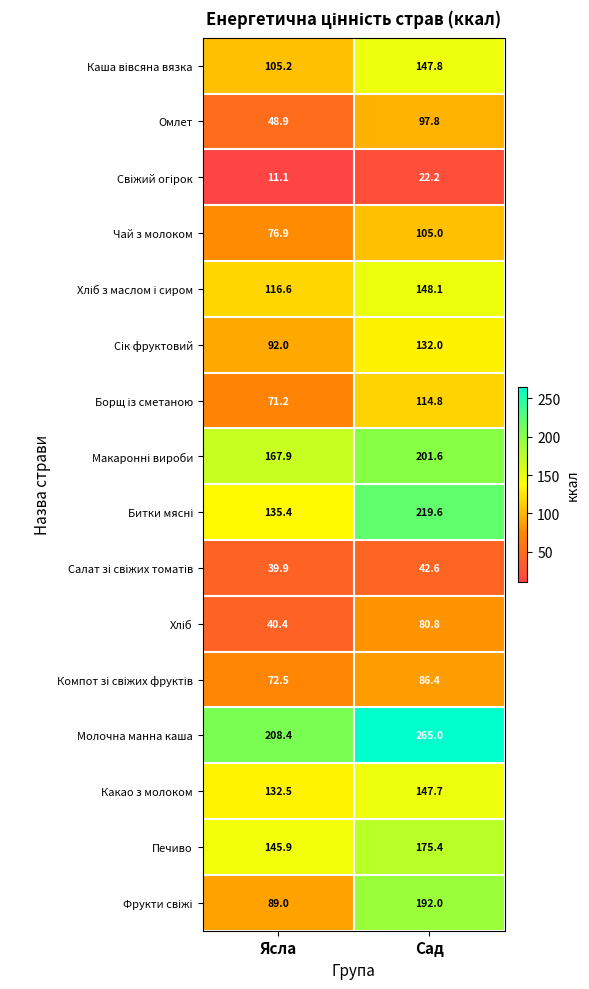

At which category is the sum across all series the highest?

Сад